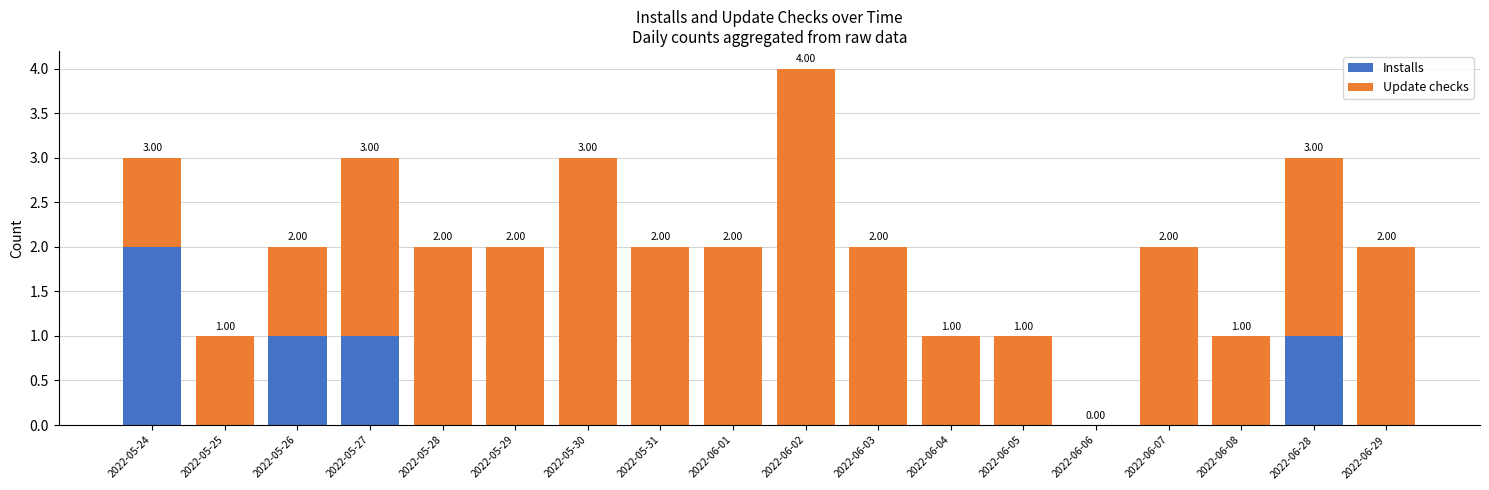

How many distinct data groups are displayed?

2